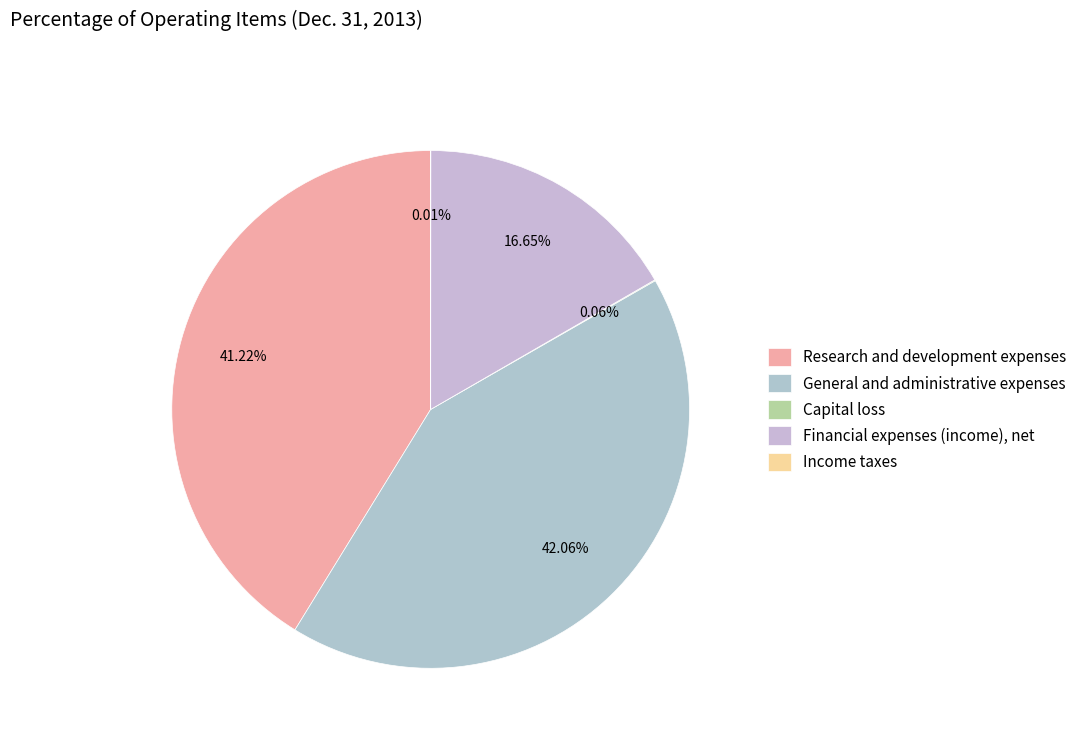

Is General and administrative expenses the majority of the pie?

No